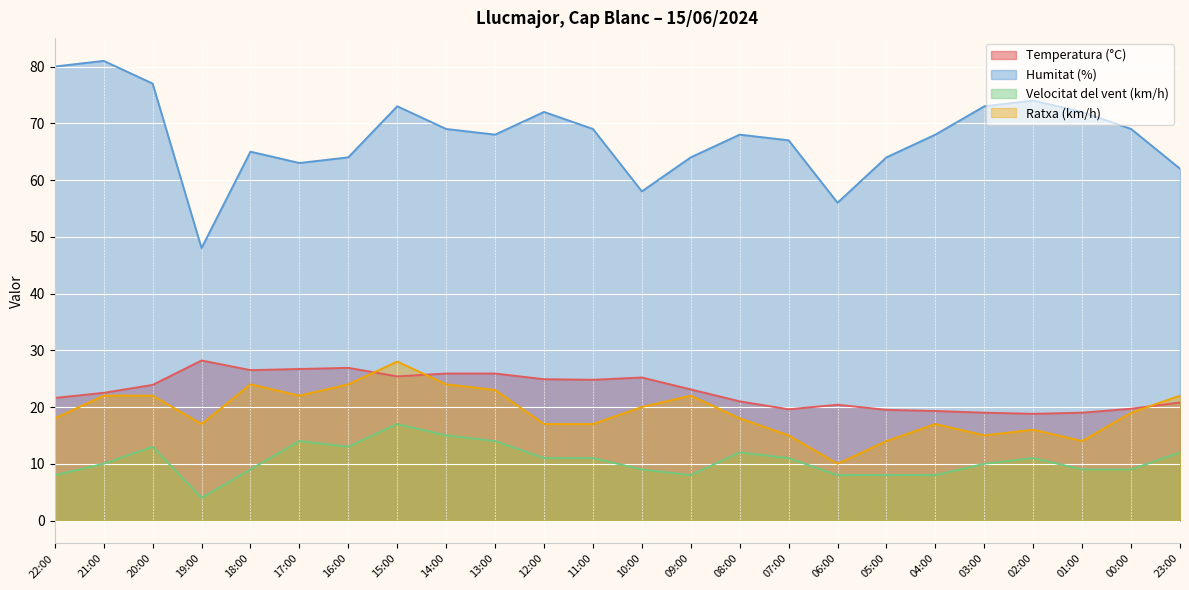

Reading left to right, transcribe all the data shown in this chart.

Temperatura (°C): 22:00=21.6	21:00=22.5	20:00=23.9	19:00=28.2	18:00=26.5	17:00=26.7	16:00=26.9	15:00=25.4	14:00=25.9	13:00=25.9	12:00=24.9	11:00=24.8	10:00=25.2	09:00=23.1	08:00=21.0	07:00=19.6	06:00=20.4	05:00=19.5	04:00=19.3	03:00=19.0	02:00=18.8	01:00=19.0	00:00=19.7	23:00=20.8
Humitat (%): 22:00=80.0	21:00=81.0	20:00=77.0	19:00=48.0	18:00=65.0	17:00=63.0	16:00=64.0	15:00=73.0	14:00=69.0	13:00=68.0	12:00=72.0	11:00=69.0	10:00=58.0	09:00=64.0	08:00=68.0	07:00=67.0	06:00=56.0	05:00=64.0	04:00=68.0	03:00=73.0	02:00=74.0	01:00=72.0	00:00=69.0	23:00=62.0
Velocitat del vent (km/h): 22:00=8.0	21:00=10.0	20:00=13.0	19:00=4.0	18:00=9.0	17:00=14.0	16:00=13.0	15:00=17.0	14:00=15.0	13:00=14.0	12:00=11.0	11:00=11.0	10:00=9.0	09:00=8.0	08:00=12.0	07:00=11.0	06:00=8.0	05:00=8.0	04:00=8.0	03:00=10.0	02:00=11.0	01:00=9.0	00:00=9.0	23:00=12.0
Ratxa (km/h): 22:00=18.0	21:00=22.0	20:00=22.0	19:00=17.0	18:00=24.0	17:00=22.0	16:00=24.0	15:00=28.0	14:00=24.0	13:00=23.0	12:00=17.0	11:00=17.0	10:00=20.0	09:00=22.0	08:00=18.0	07:00=15.0	06:00=10.0	05:00=14.0	04:00=17.0	03:00=15.0	02:00=16.0	01:00=14.0	00:00=19.0	23:00=22.0